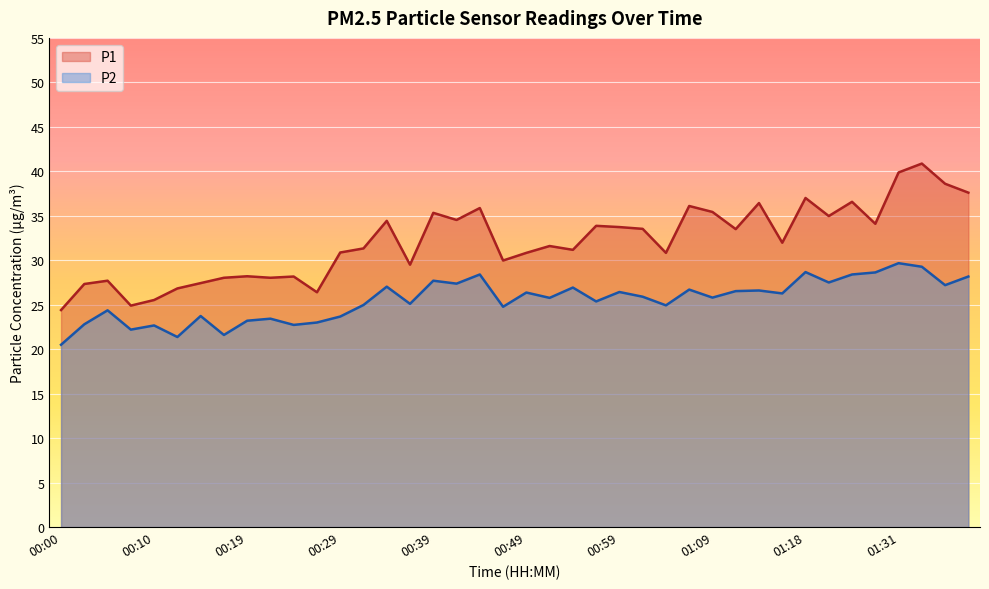

Which series has the largest range (max minus min)?

P1